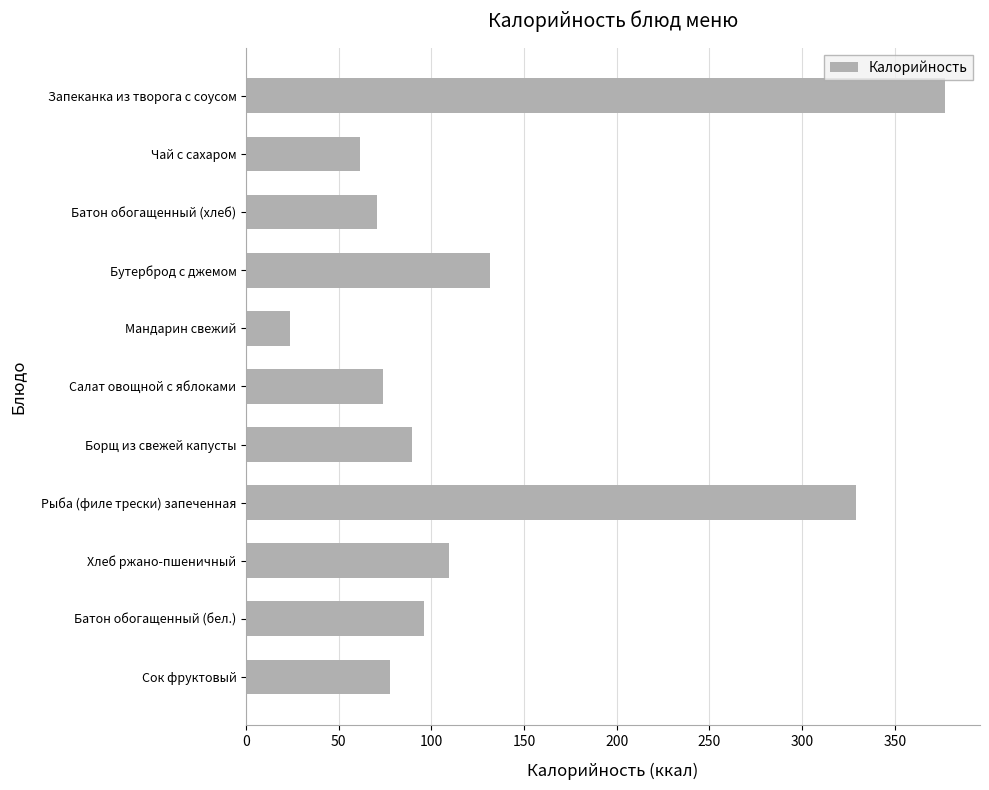

Rank the categories by value from lowest to highest.

Мандарин свежий, Чай с сахаром, Батон обогащенный (хлеб), Салат овощной с яблоками, Сок фруктовый, Борщ из свежей капусты, Батон обогащенный (бел.), Хлеб ржано-пшеничный, Бутерброд с джемом, Рыба (филе трески) запеченная, Запеканка из творога с соусом